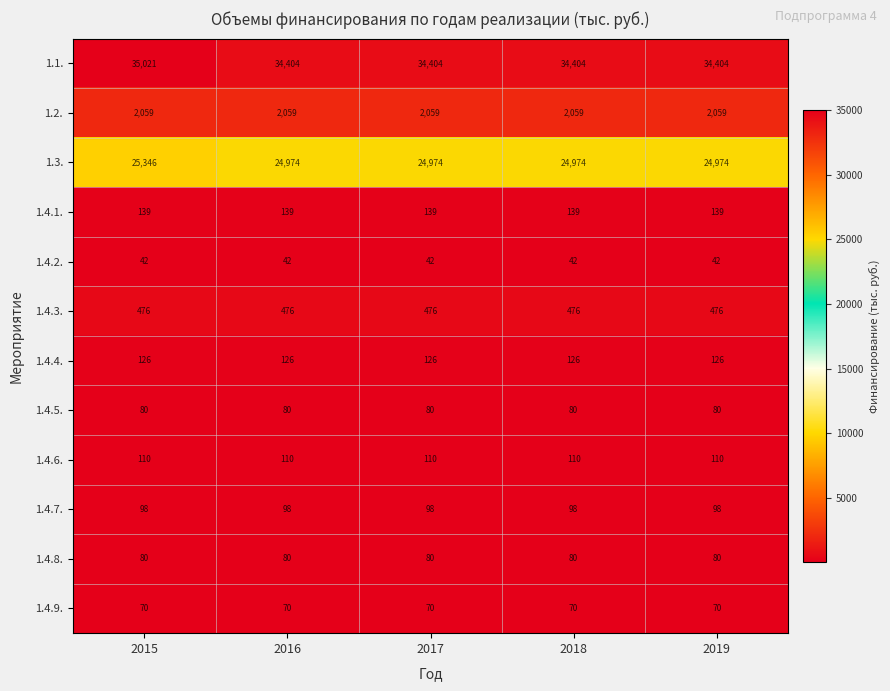

What is the average value of the 1.4.6. series?

110